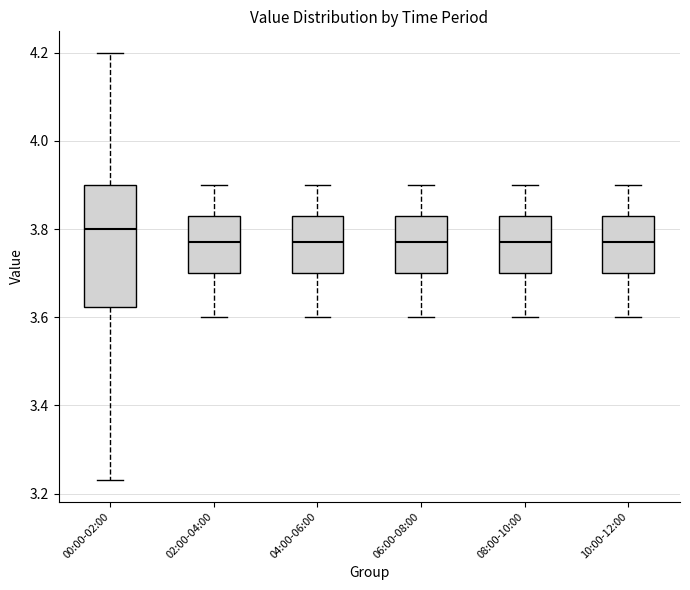

Which box is the tallest, from its lower edge to its upper edge?

00:00-02:00